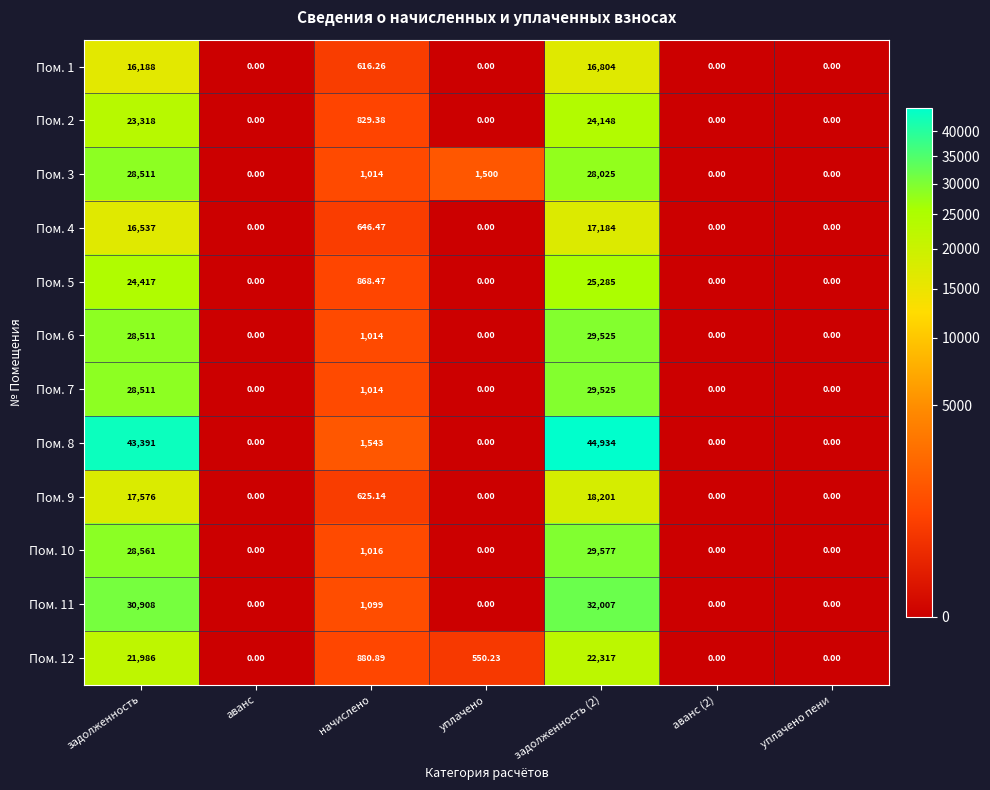

Where is Пом. 6 nearest to the value 14762?

начислено